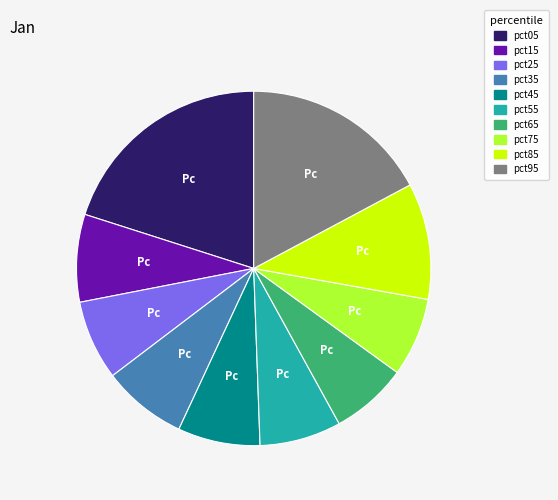

Does pct15 represent more than half of the total?

No